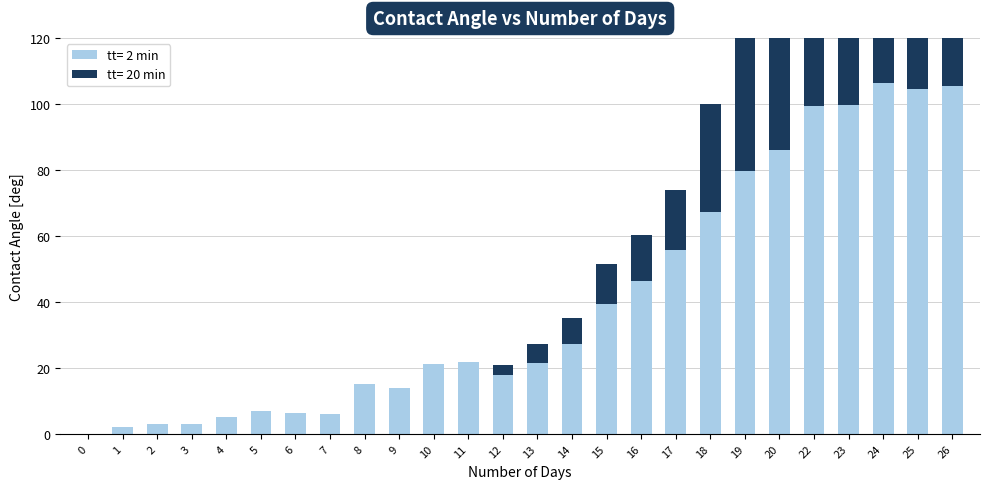

What is the total value across all series at 8?

15.0